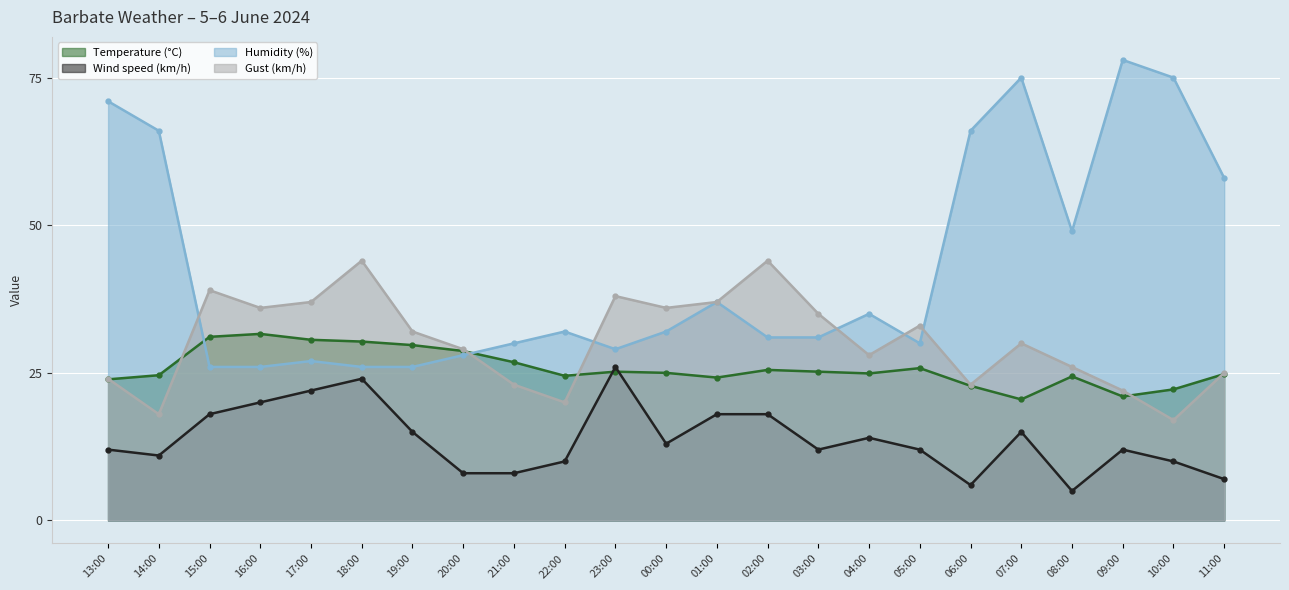

What are all the series names shown in the legend?

Temperature (°C), Wind speed (km/h), Humidity (%), Gust (km/h)